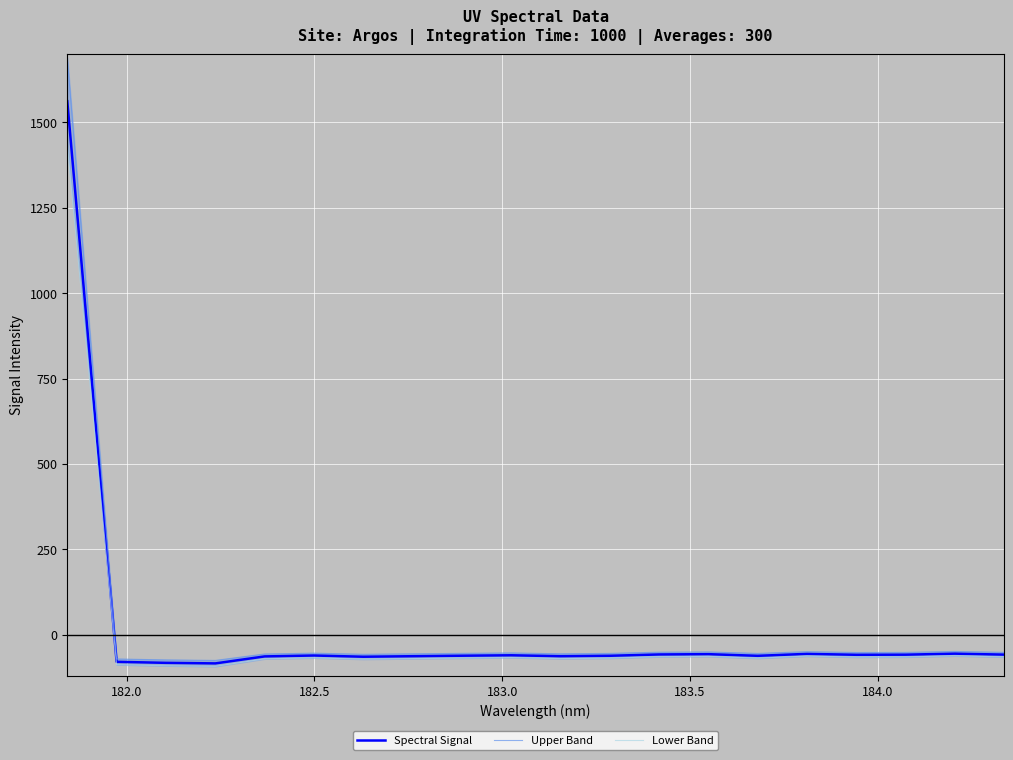

At how many categories does at least one series exceed 686?

1